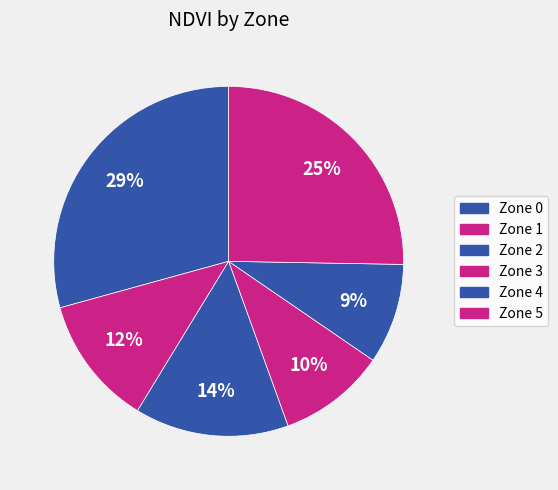

Which slice is the largest?

Zone 0